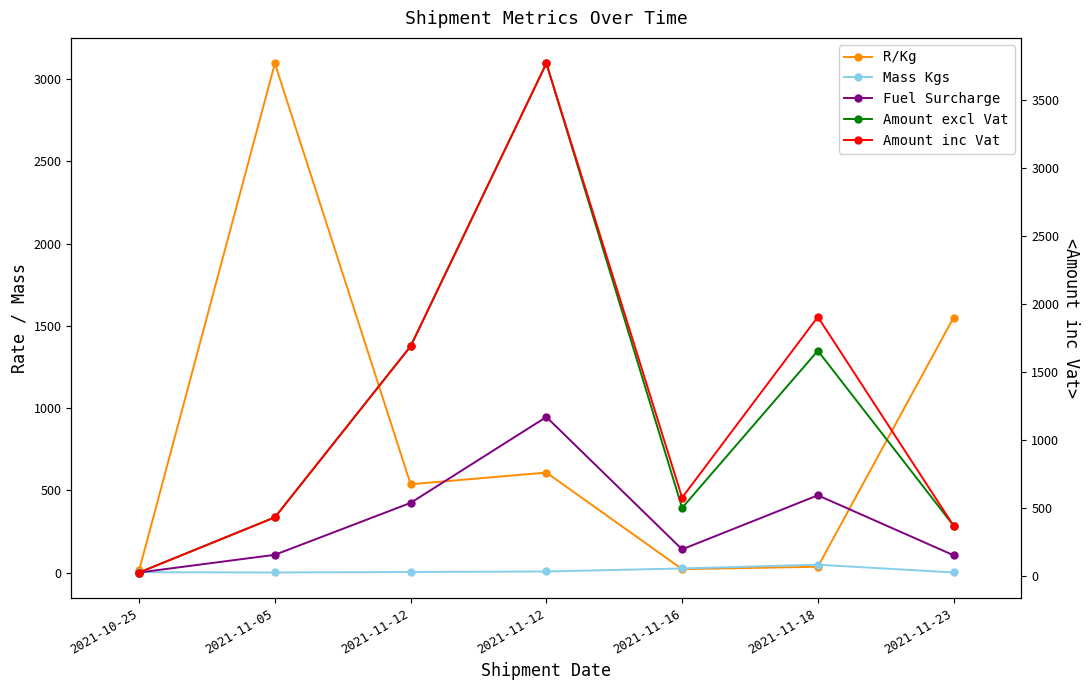

Reading left to right, list all the values displayed in this chart.

R/Kg: 14.0	3096.1	536.6	607.8	20.4	35.0	1550.2
Mass Kgs: 2.0	0.1	3.1	6.2	24.6	47.4	0.2
Fuel Surcharge: 0.0	107.7	423.4	945.7	140.8	469.5	104.8
Amount excl Vat: 28.0	433.4	1690.2	3768.4	502.4	1657.1	372.1
Amount inc Vat: 28.0	433.4	1690.2	3768.4	577.8	1905.7	372.1